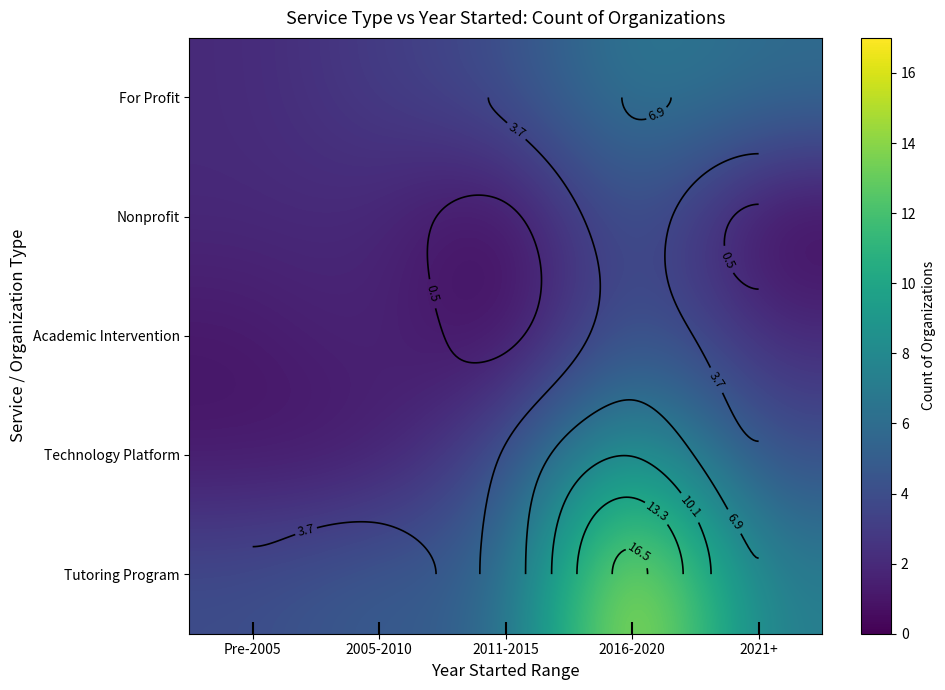

What is the spread (max minus min) of values at 2005-2010?

4